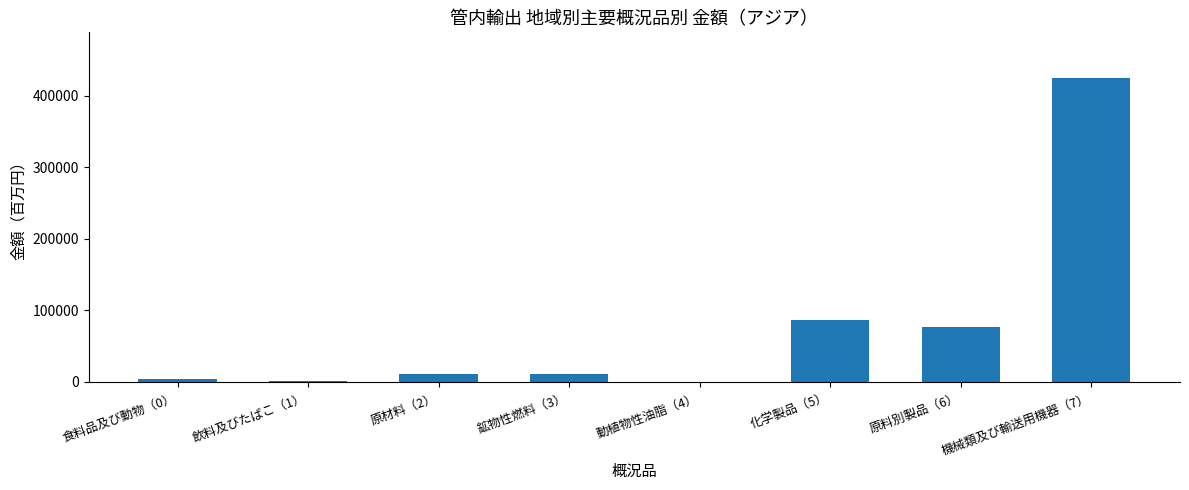

What is the sum of all values?

614622.6